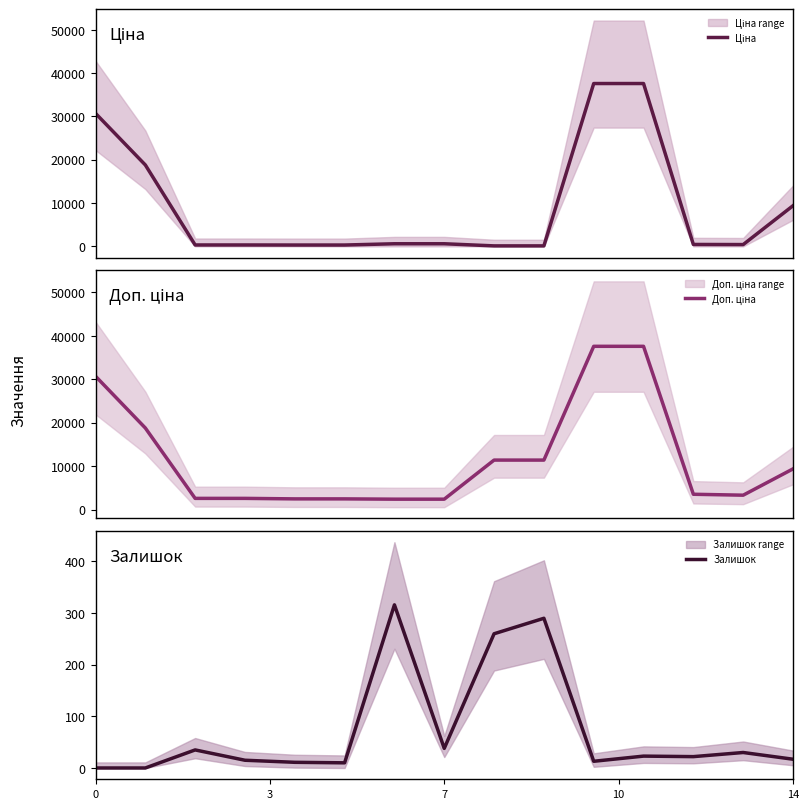

Where do Ціна and Залишок first cross each other?

7 and 8